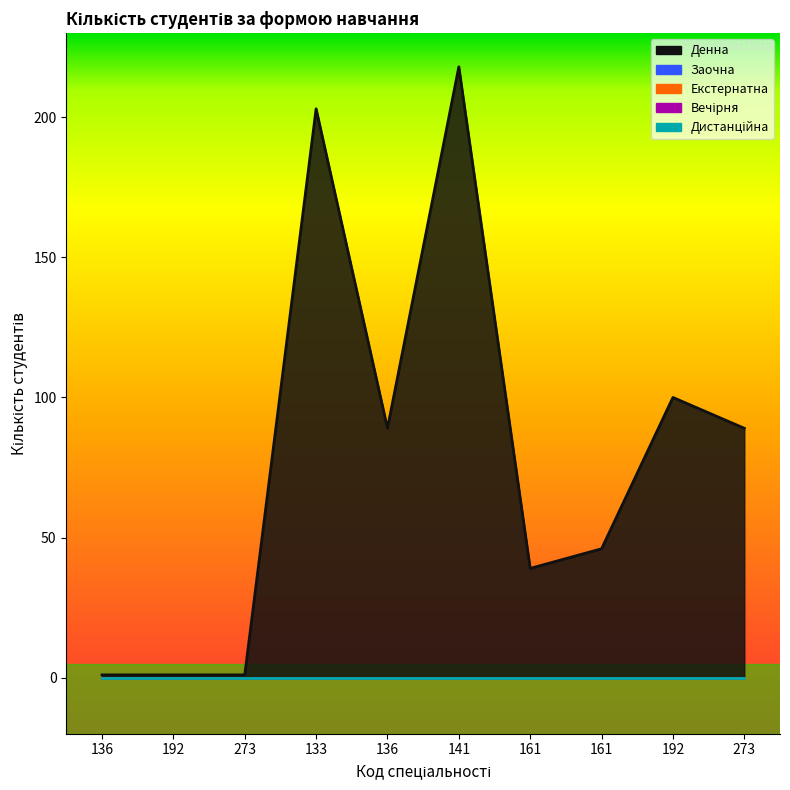

Reading right to left, transcribe all the data shown in this chart.

Денна: 273=89	192=100	161=46	161=39	141=218	136=89	133=203	273=1	192=1	136=1
Заочна: 273=0	192=0	161=0	161=0	141=0	136=0	133=0	273=0	192=0	136=0
Екстернатна: 273=0	192=0	161=0	161=0	141=0	136=0	133=0	273=0	192=0	136=0
Вечірня: 273=0	192=0	161=0	161=0	141=0	136=0	133=0	273=0	192=0	136=0
Дистанційна: 273=0	192=0	161=0	161=0	141=0	136=0	133=0	273=0	192=0	136=0